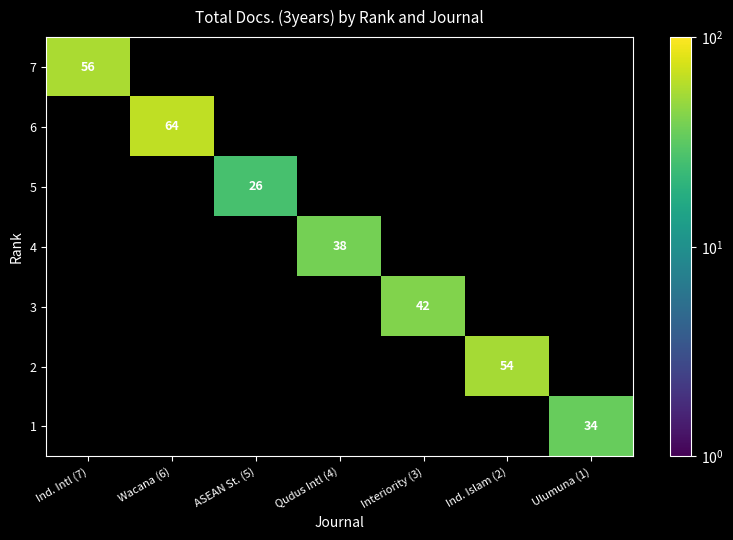

Which has a higher value, Ind. Intl (7) or Ind. Islam (2)?

Ind. Intl (7)